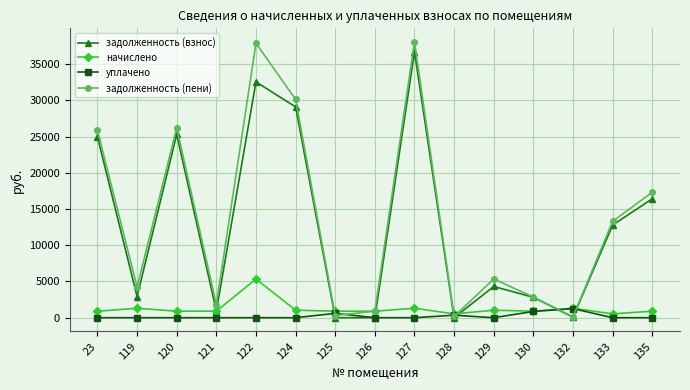

What is the difference between the highest and lowest values at 121?

1808.4